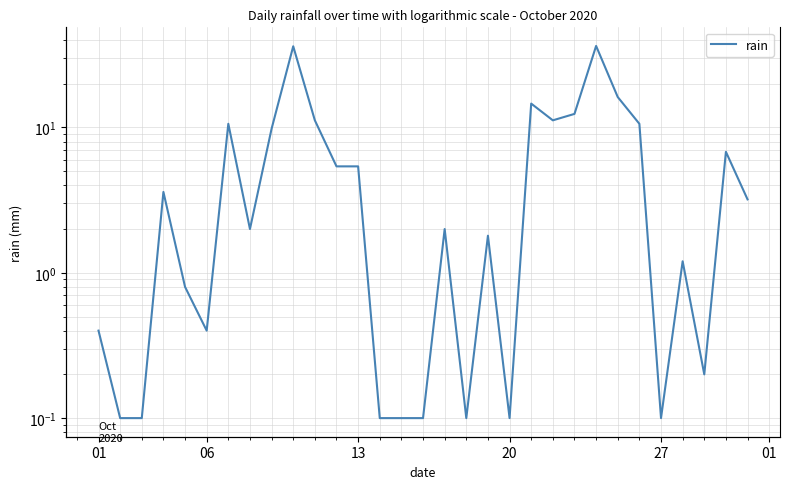

Reading left to right, extract all data points from this chart.

0.4	0.1	0.1	3.6	0.8	0.4	10.6	2.0	9.8	36.2	11.2	5.4	5.4	0.1	0.1	0.1	2.0	0.1	1.8	0.1	14.6	11.2	12.4	36.4	16.2	10.6	0.1	1.2	0.2	6.8	3.2